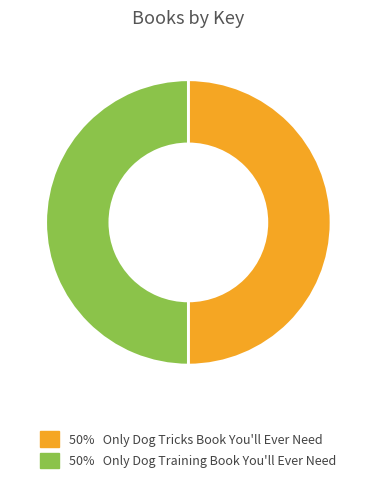

To the nearest percent, what is the average slice percentage?

50%